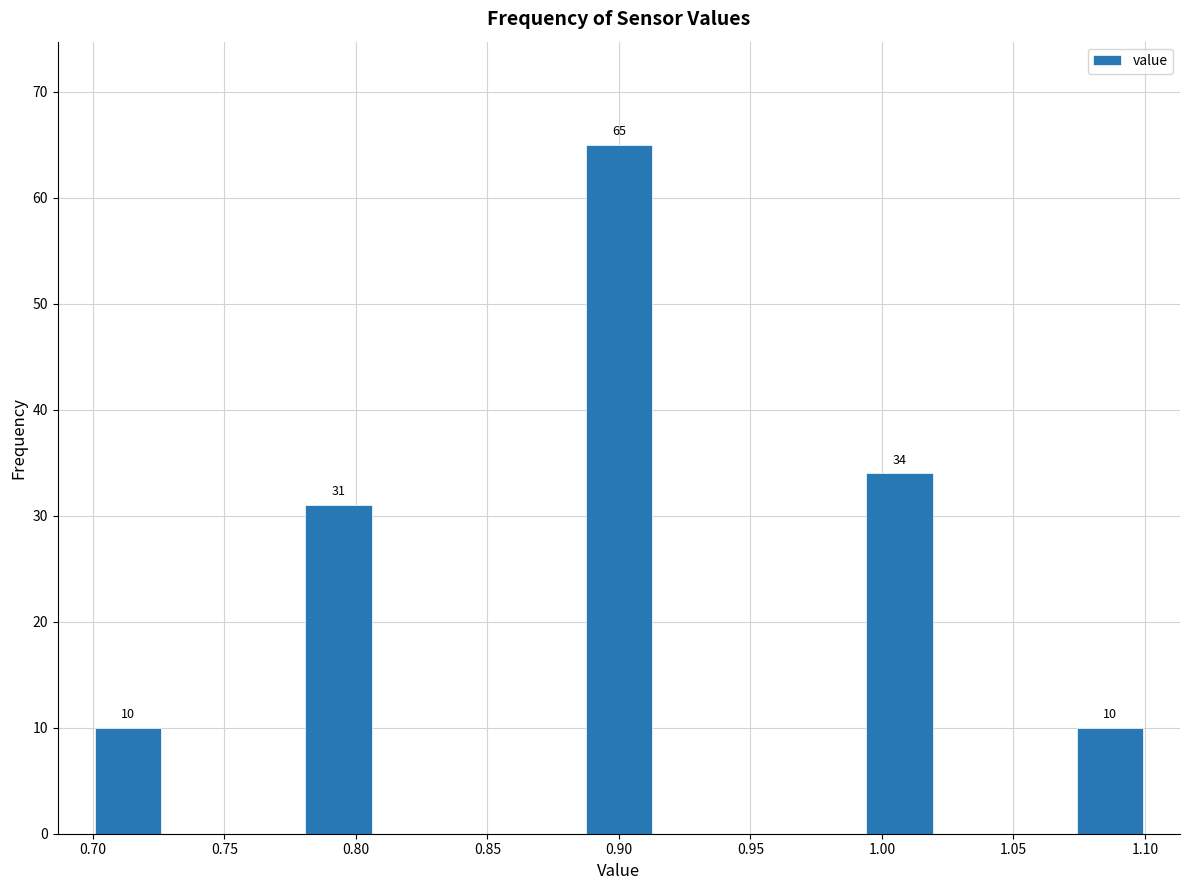

Over which range of the x-axis is the bar tallest?

0.885 to 0.915